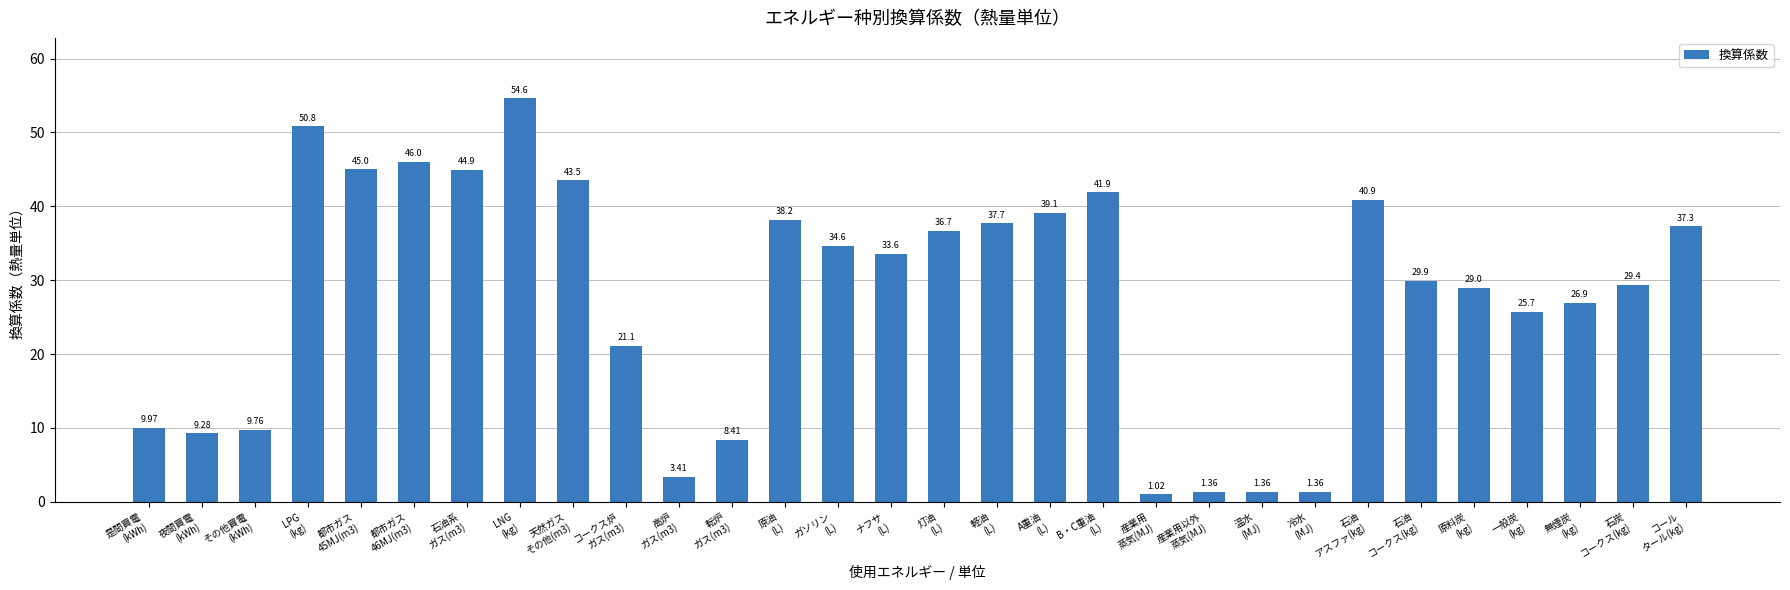

What is the difference between the maximum and minimum values?

53.6